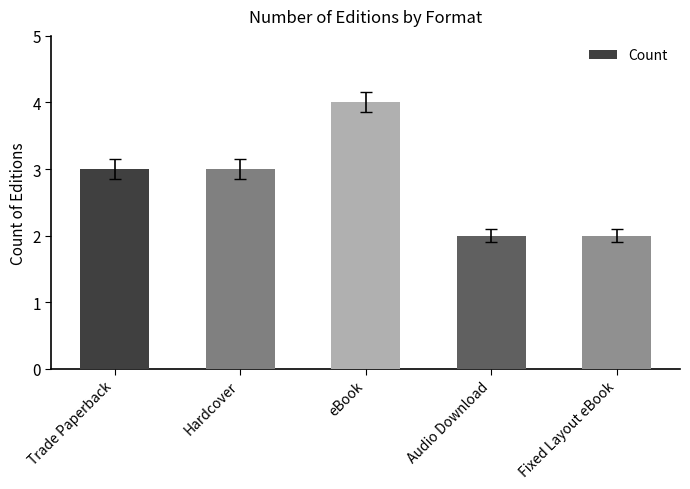

Approximately how many times larger is the value at eBook compared to Trade Paperback?

1.3